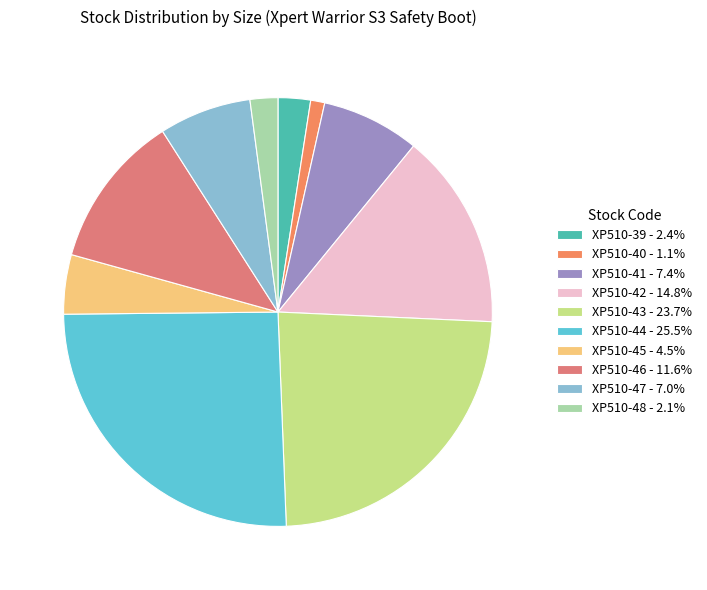

Which has a higher value, XP510-48 or XP510-42?

XP510-42